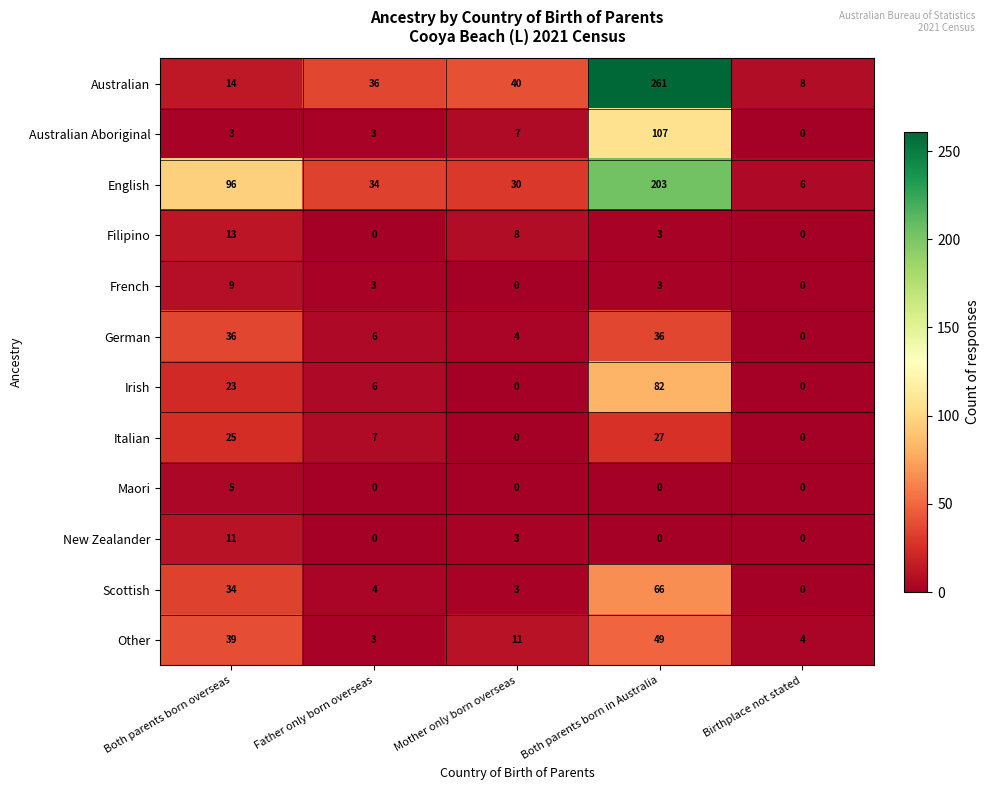

What is the difference between the maximum and minimum values in the Other series?

46